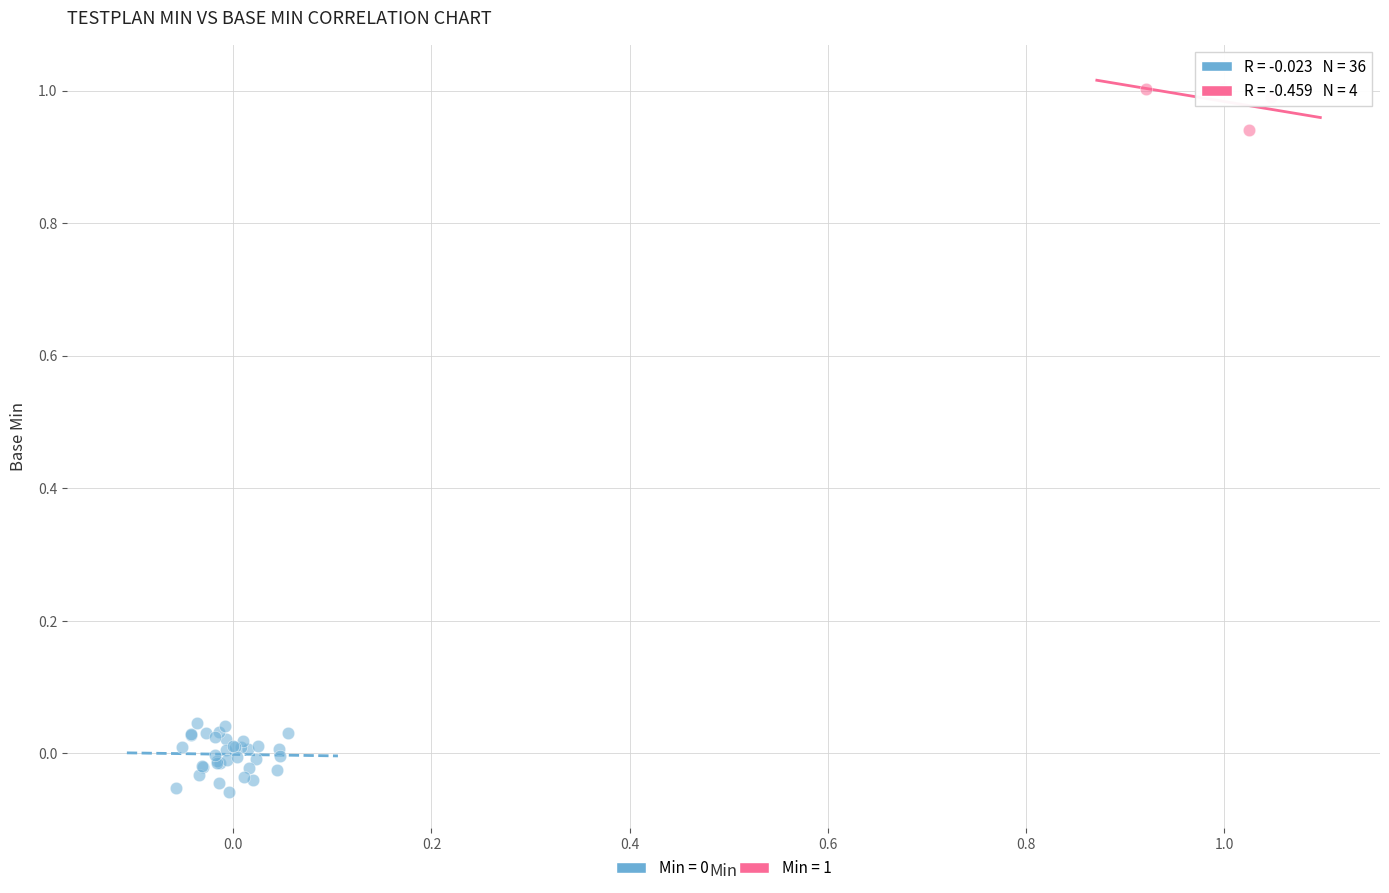

Which series contains the highest Y value?

Min = 1